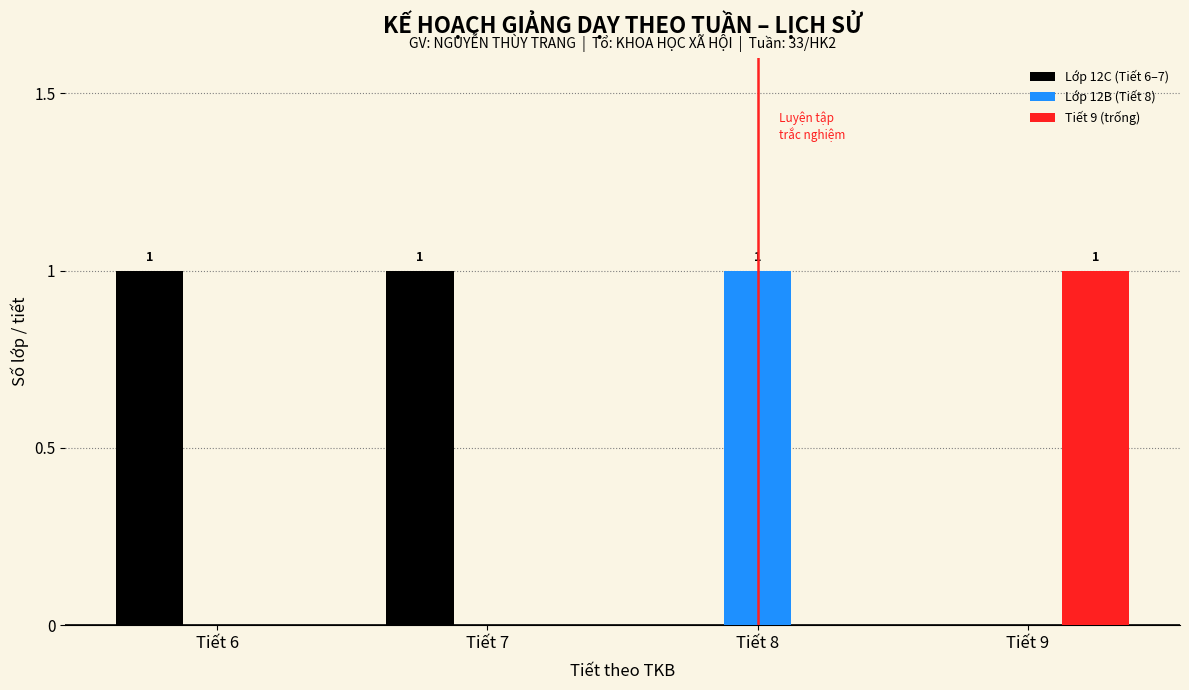

Reading left to right, what are all the values shown in this chart?

Lớp 12C (Tiết 6–7): Tiết 6=1	Tiết 7=1	Tiết 8=0	Tiết 9=0
Lớp 12B (Tiết 8): Tiết 6=0	Tiết 7=0	Tiết 8=1	Tiết 9=0
Tiết 9 (trống): Tiết 6=0	Tiết 7=0	Tiết 8=0	Tiết 9=1